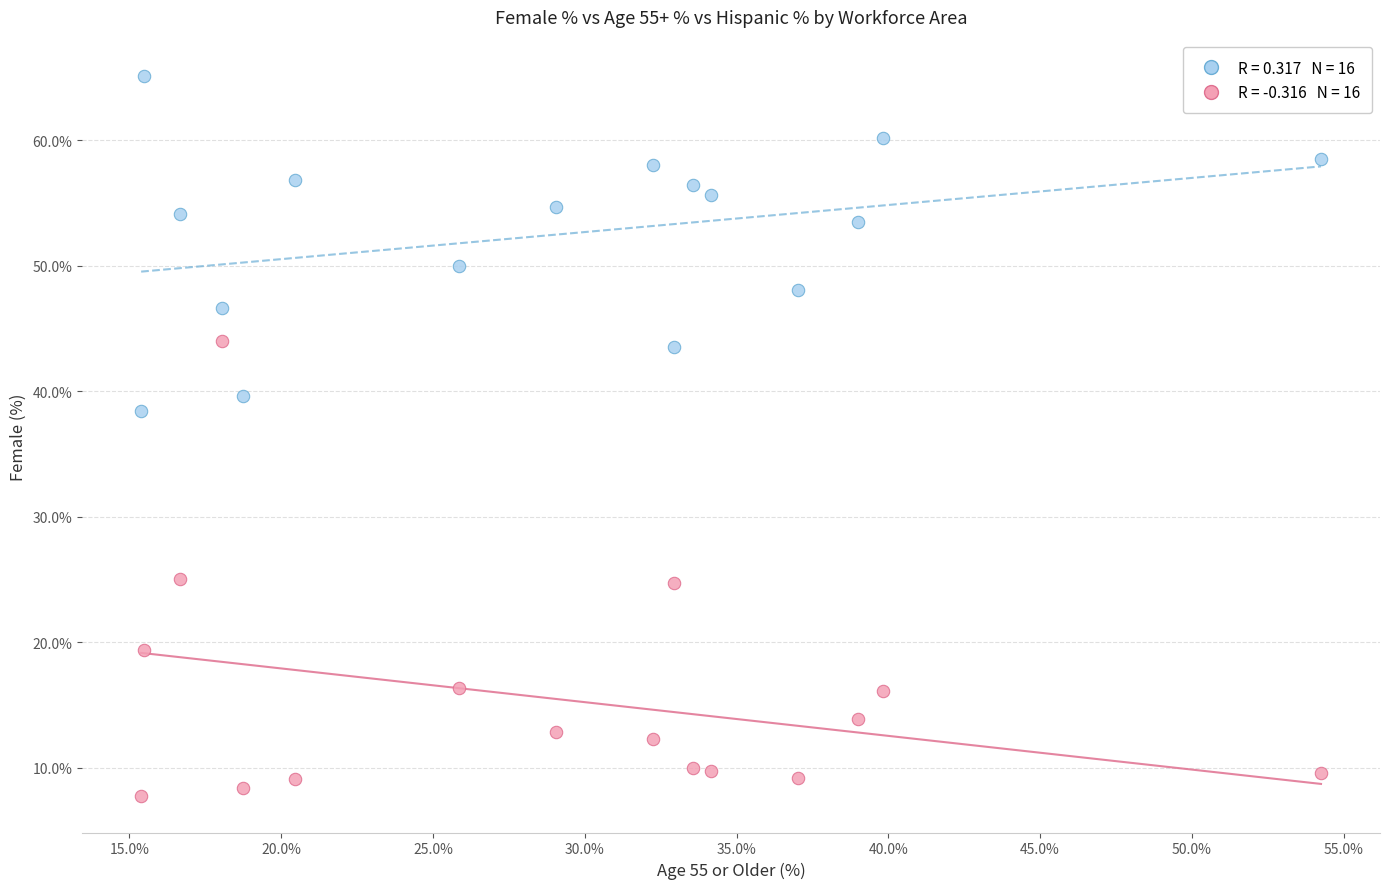

Across all data points, what is the range of Y values (max minus min)?

57.5